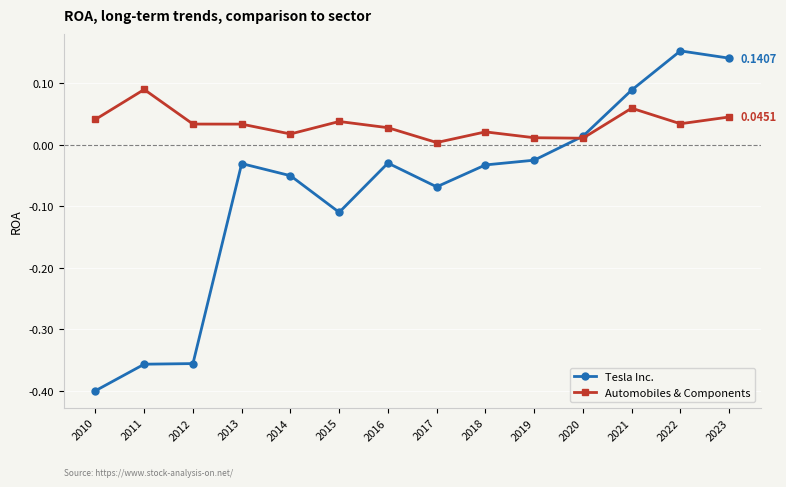

Which series changed the most between 2020 and 2022?

Tesla Inc.